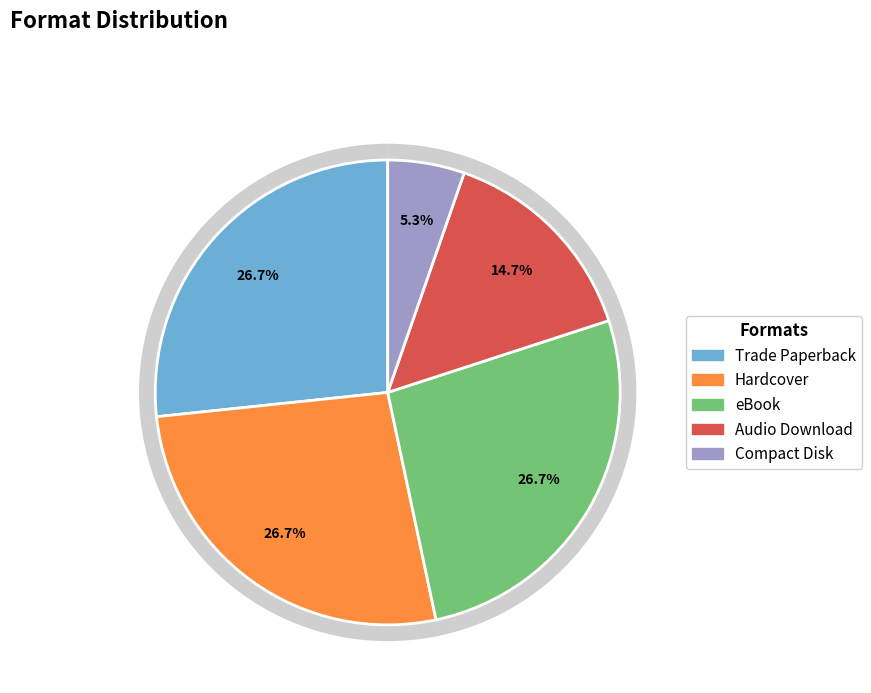

Which category has the biggest portion of the pie?

Trade Paperback